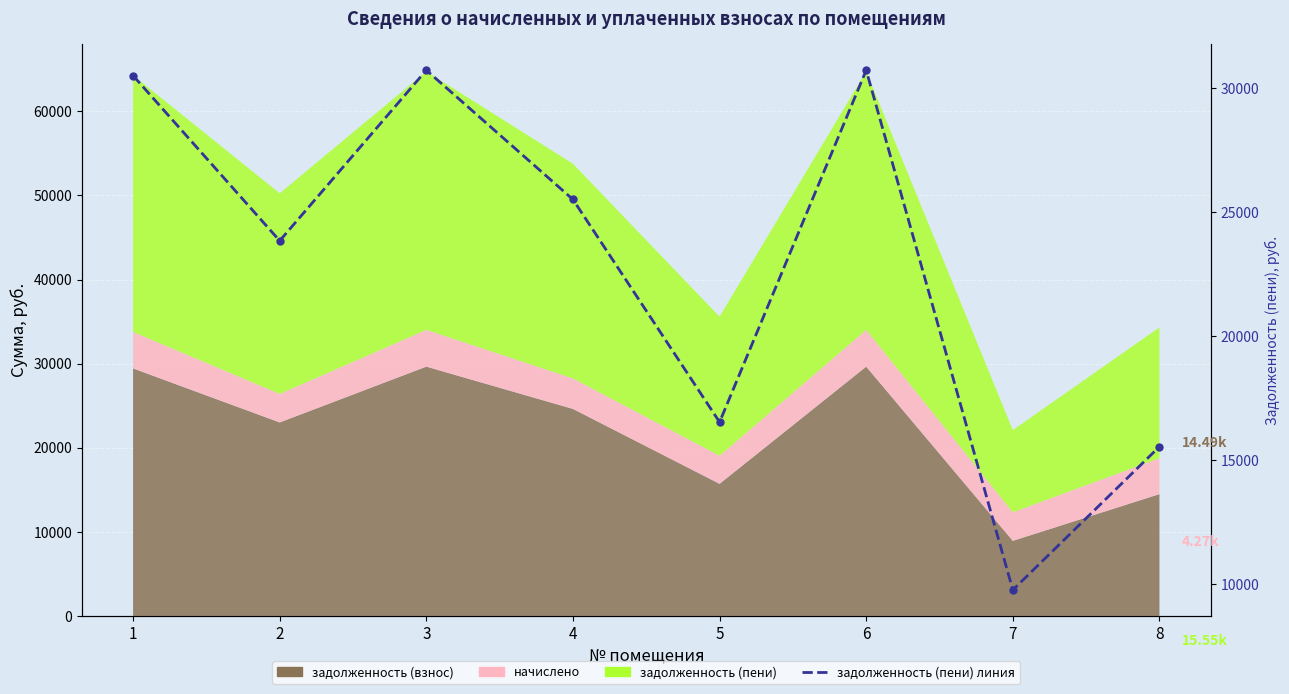

Rank the categories by value from lowest to highest.

7, 8, 5, 2, 4, 1, 3, 6